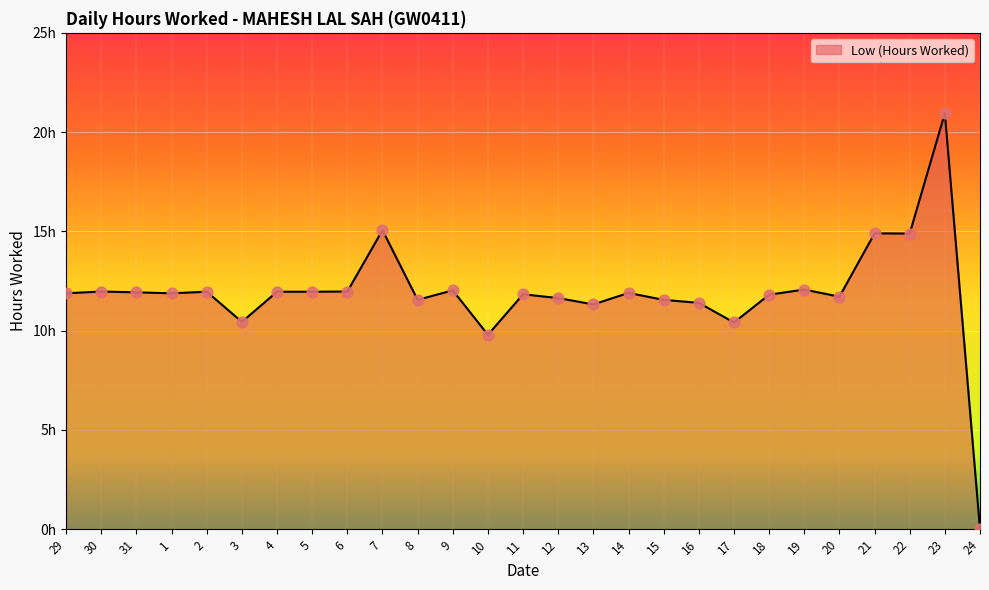

Between 4 and 17, which is larger?

4